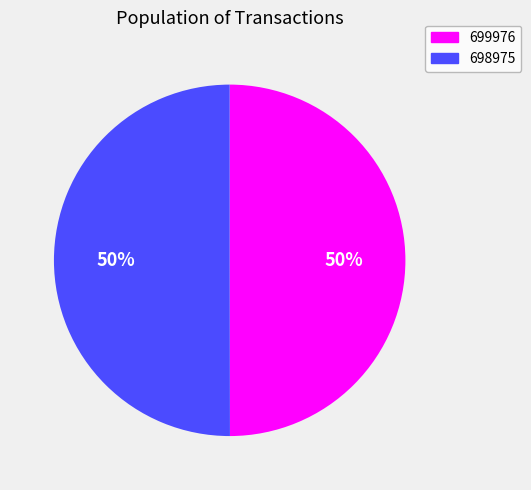

Do 698975 and 699976 together represent more than half of the pie?

Yes